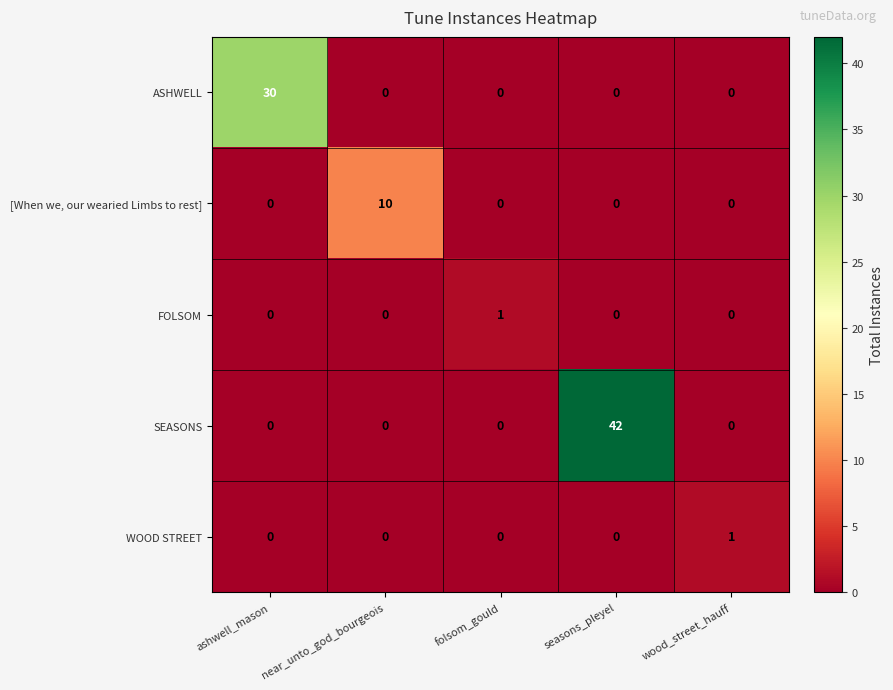

At which category is the sum across all series the highest?

seasons_pleyel